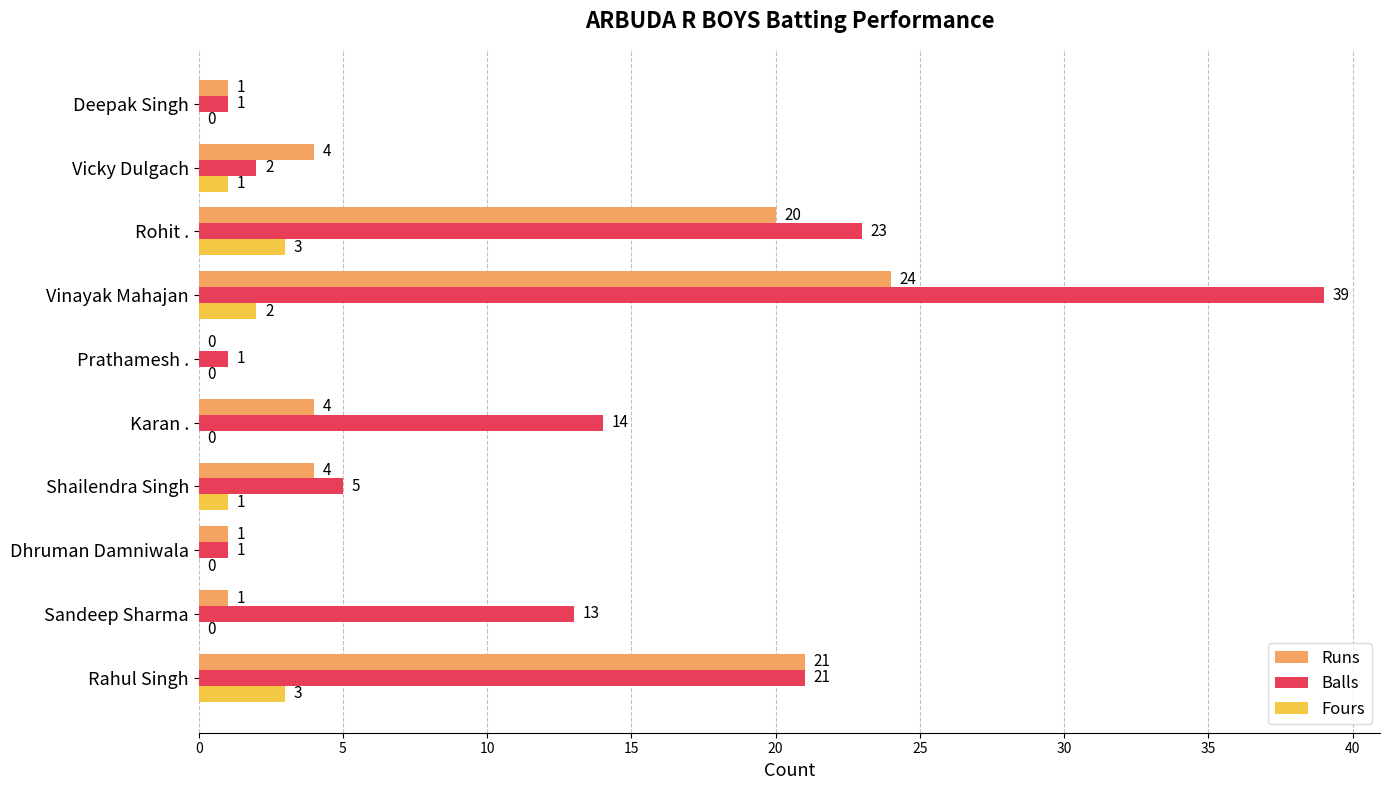

Which series changed the most between Sandeep Sharma and Rohit .?

Runs